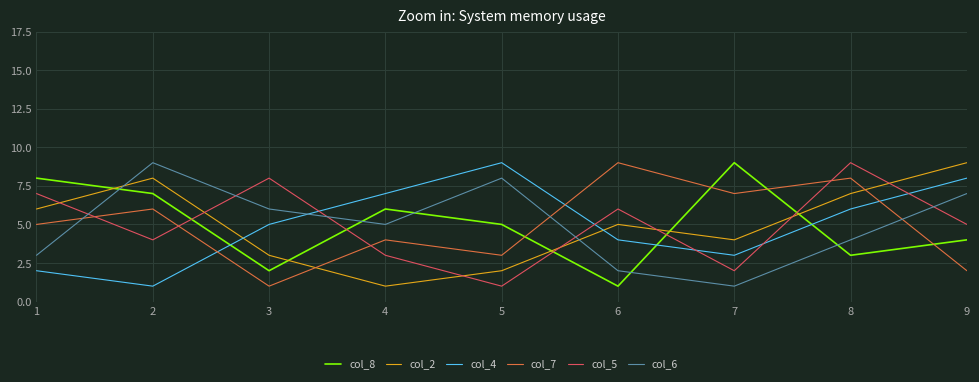

What is the total value across all series at 3?

25